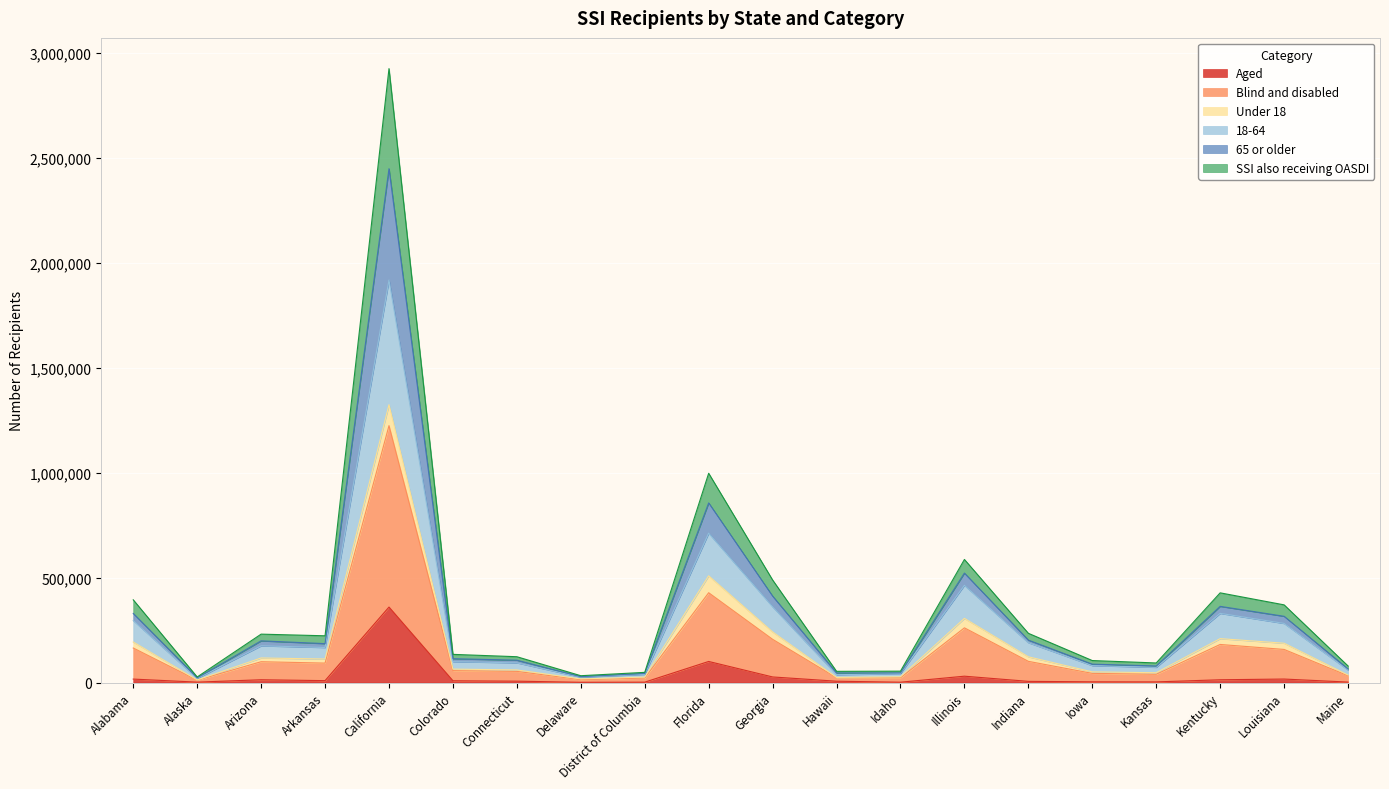

What is the label of the 1st point from the right?

Maine